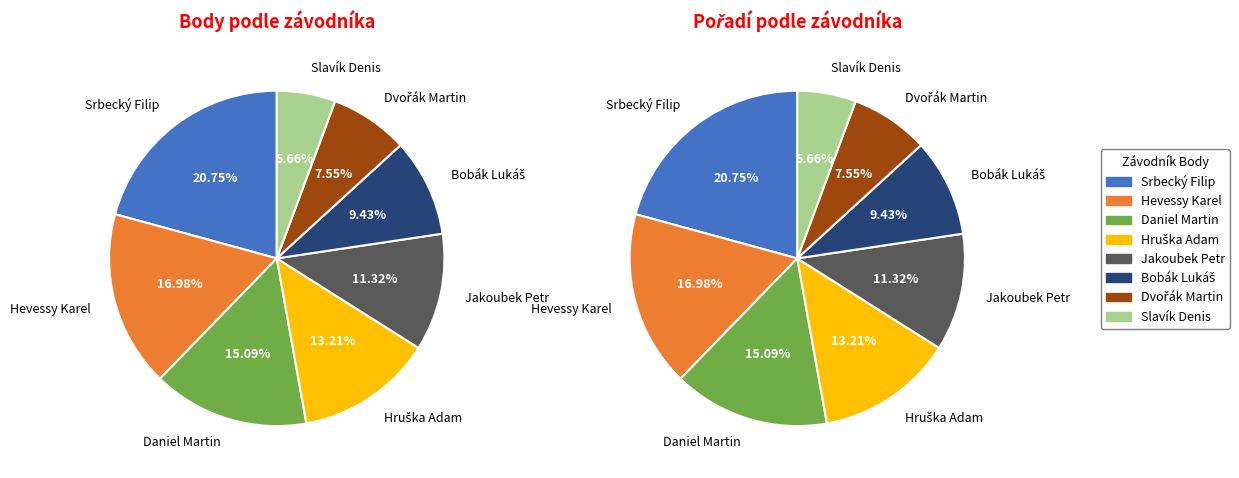

What is the largest slice in the pie chart?

Srbecký Filip